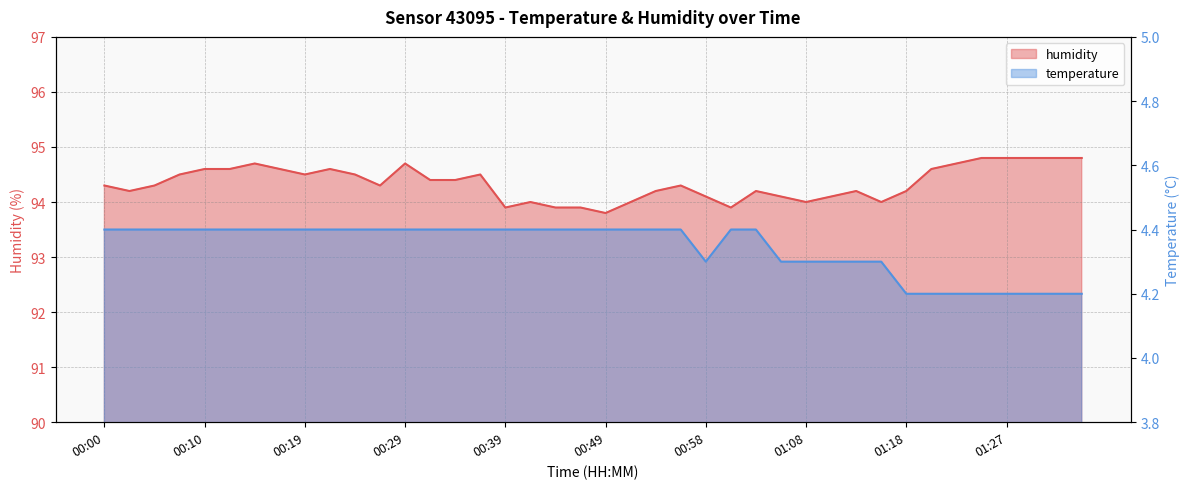

What is the maximum value shown in the chart?

94.8